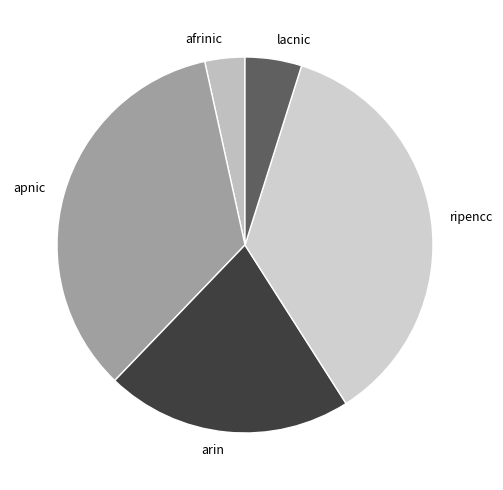

Between apnic and arin, which is larger?

apnic